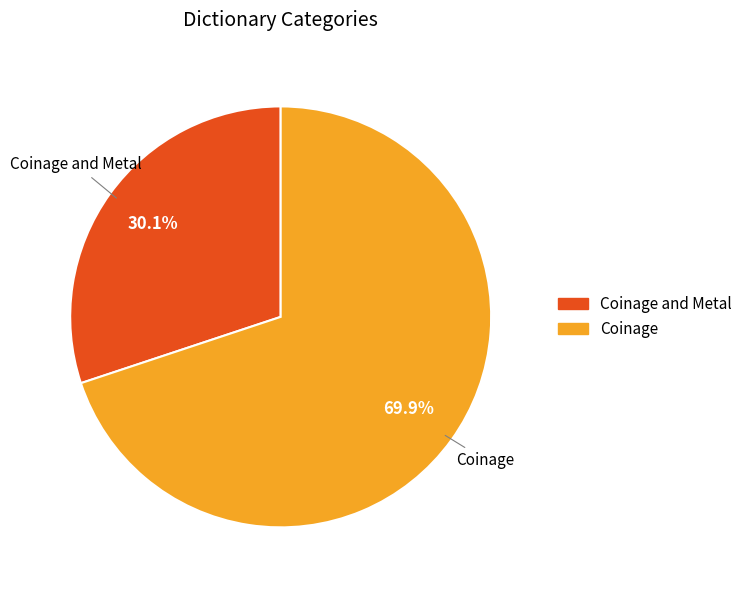

Does any single category account for the majority?

Yes